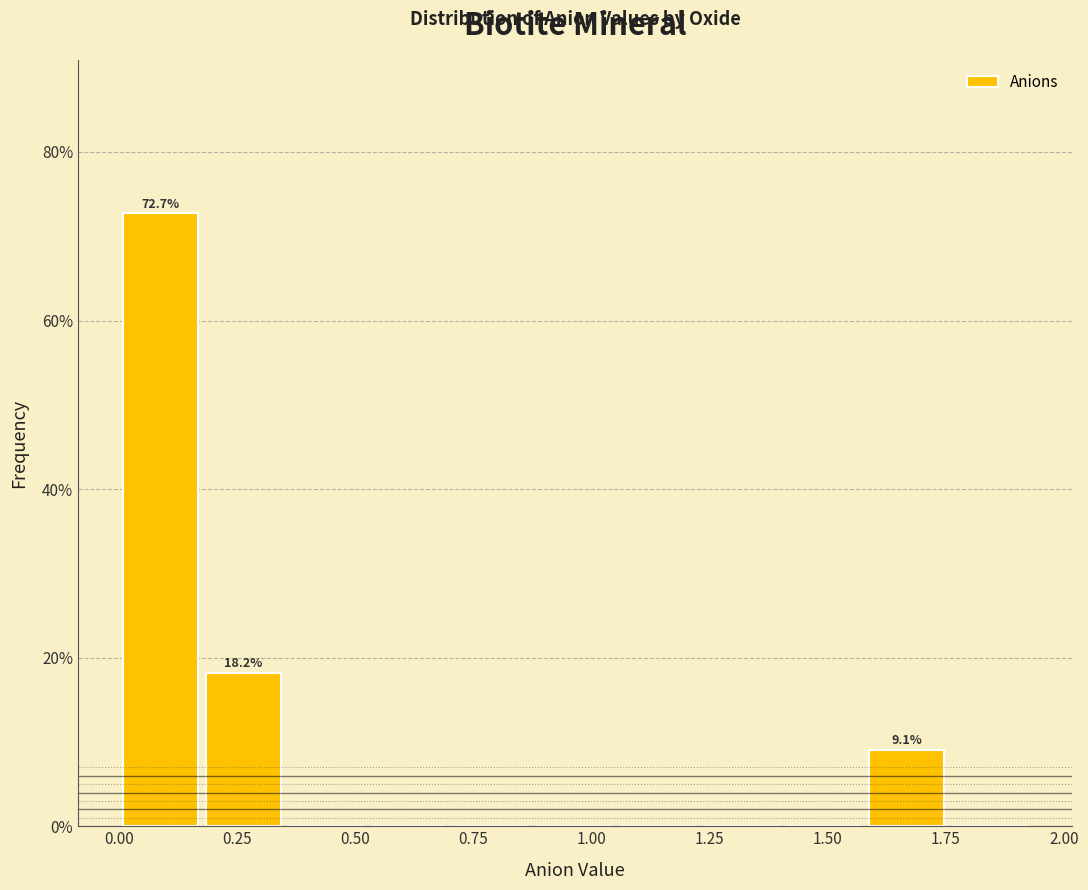

Read against the x-axis, roughly where is the centre of the tallest bar?

0.10